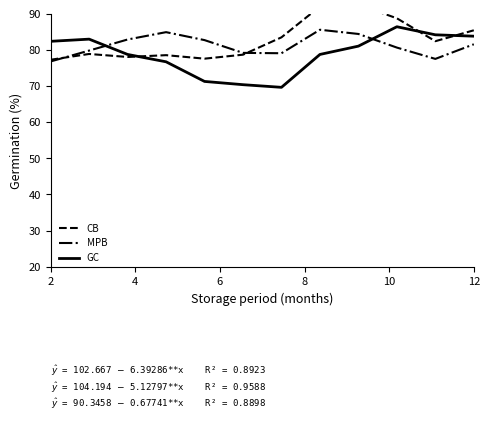

Reading right to left, transcribe all the data shown in this chart.

CB: 85.4	82.4	88.7	92.5	92.0	83.5	78.7	77.6	78.5	78.0	78.9	77.3
MPB: 81.5	77.5	80.6	84.4	85.6	79.1	79.2	82.7	84.9	82.9	79.8	76.8
GC: 83.8	84.2	86.4	81.0	78.7	69.6	70.4	71.3	76.7	78.7	83.0	82.4